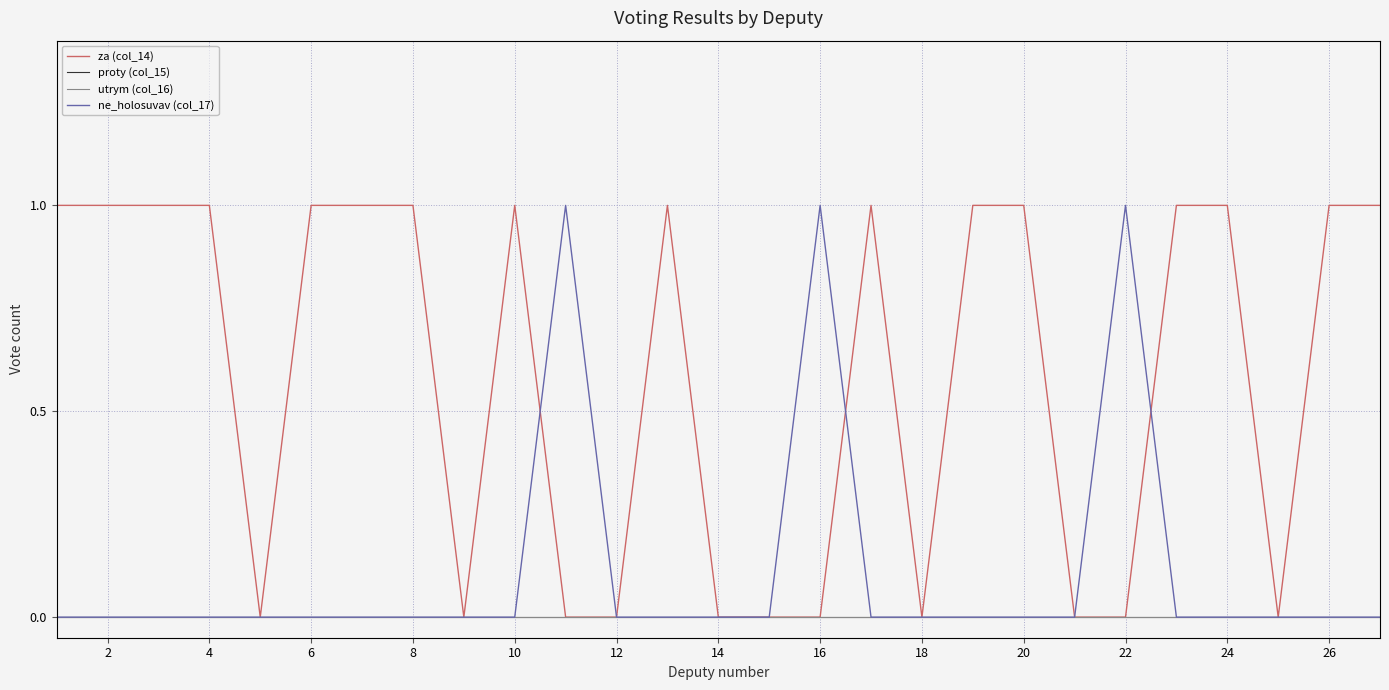

Does the chart display data point markers on the line(s)?

No